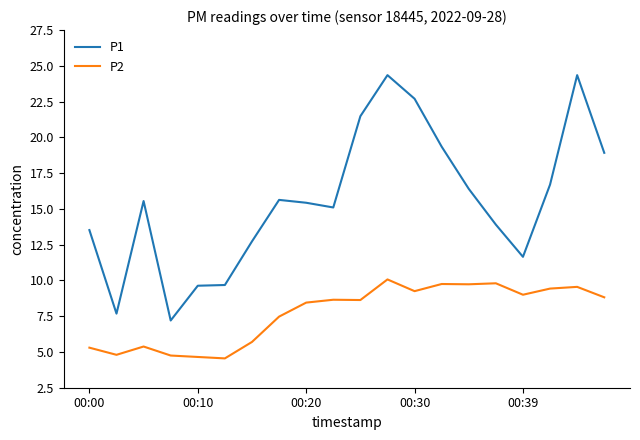

Which series has the largest total across all categories?

P1